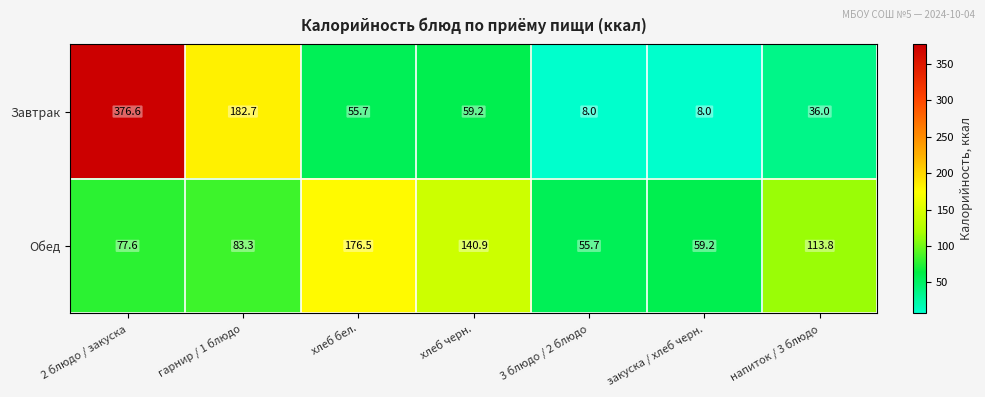

Which series changed the most between 2 блюдо / закуска and напиток / 3 блюдо?

Завтрак